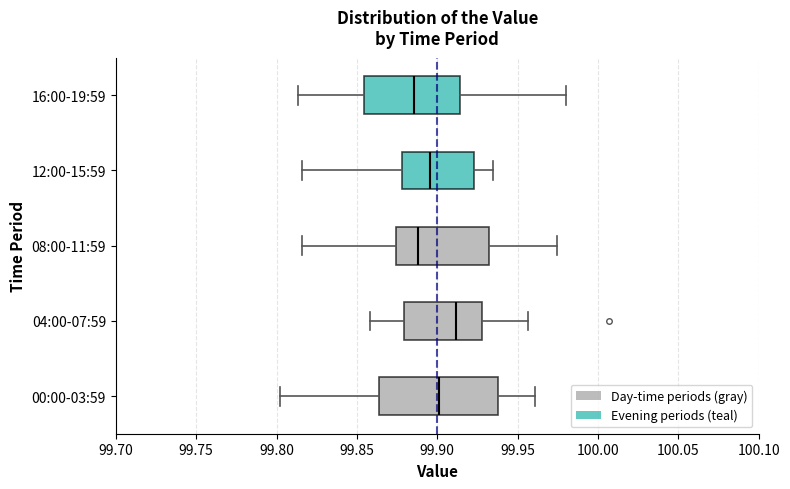

Comparing the boxes themselves (not the whiskers), which one is the widest?

00:00-03:59